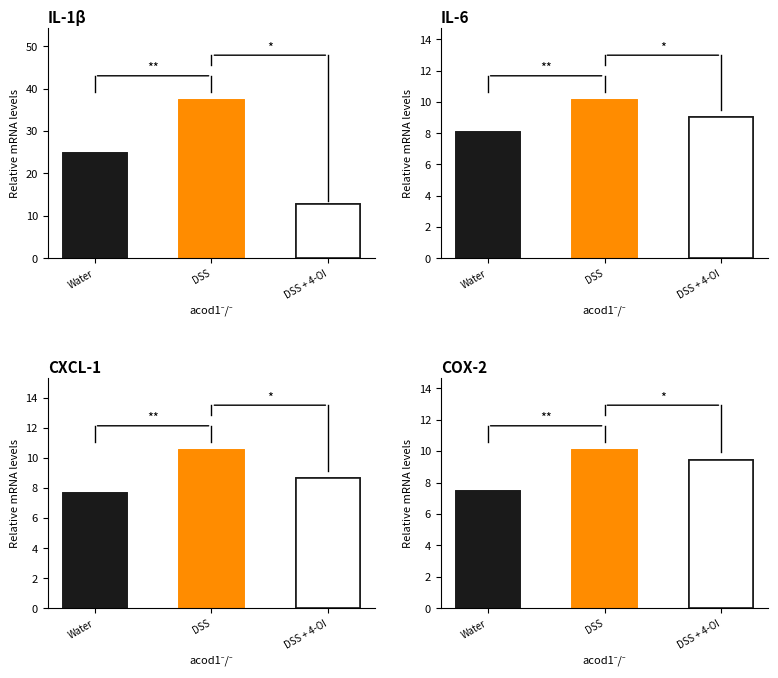

What is the label of the 2nd bar from the left?

DSS